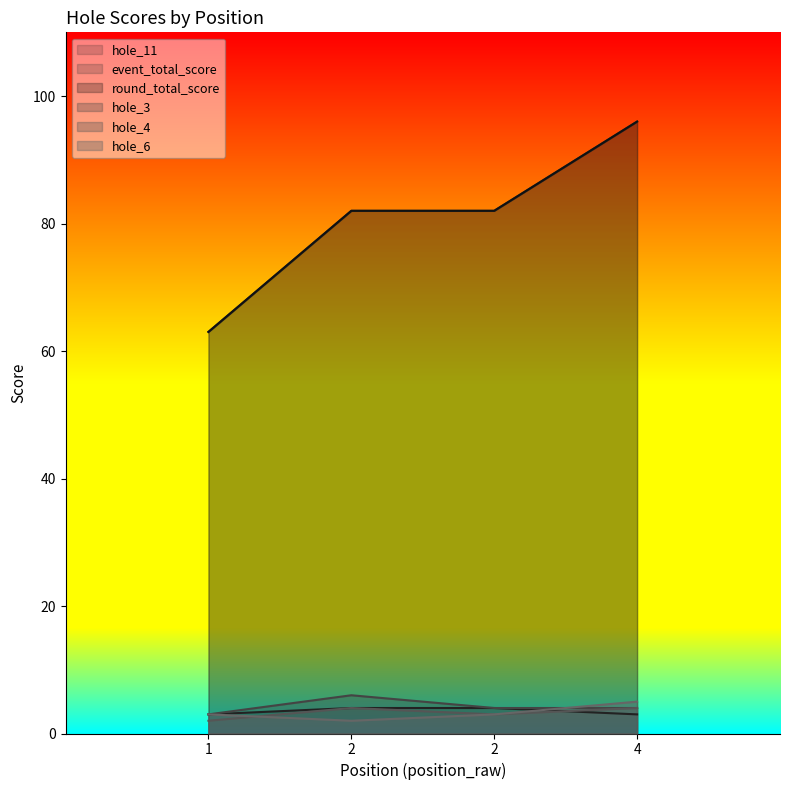

At 2, list the series in order from smallest to largest.

hole_6, hole_11, hole_4, hole_3, event_total_score, round_total_score